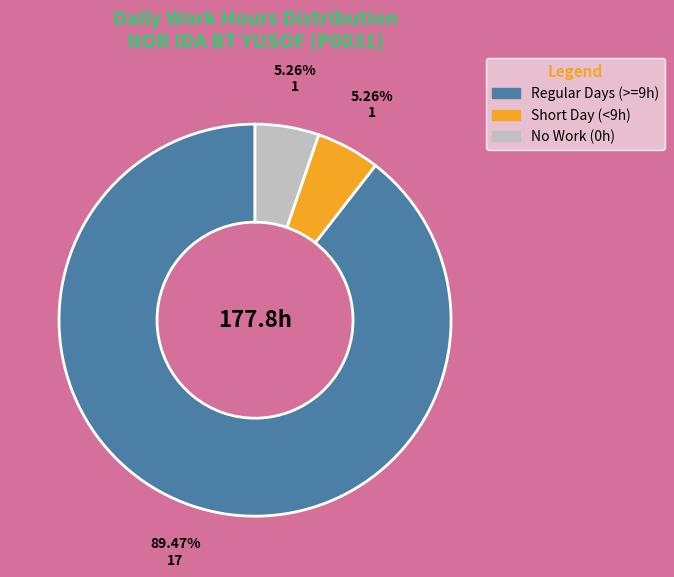

Is there a majority slice in this chart?

Yes